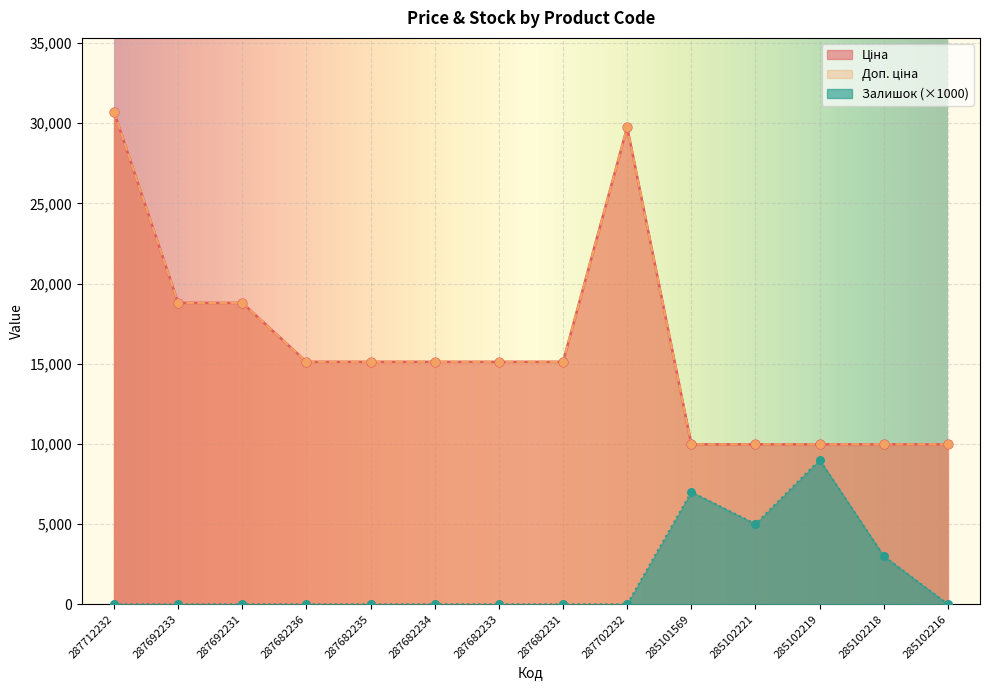

Which series reaches the minimum Y coordinate?

Залишок